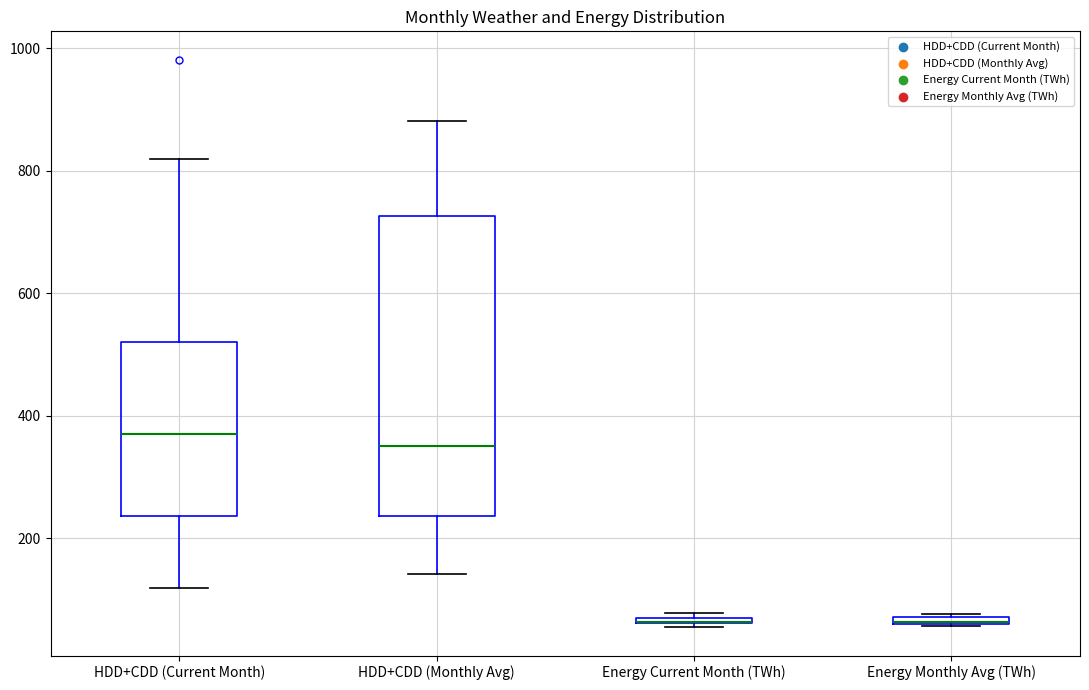

Which box is the tallest, from its lower edge to its upper edge?

HDD+CDD (Monthly Avg)